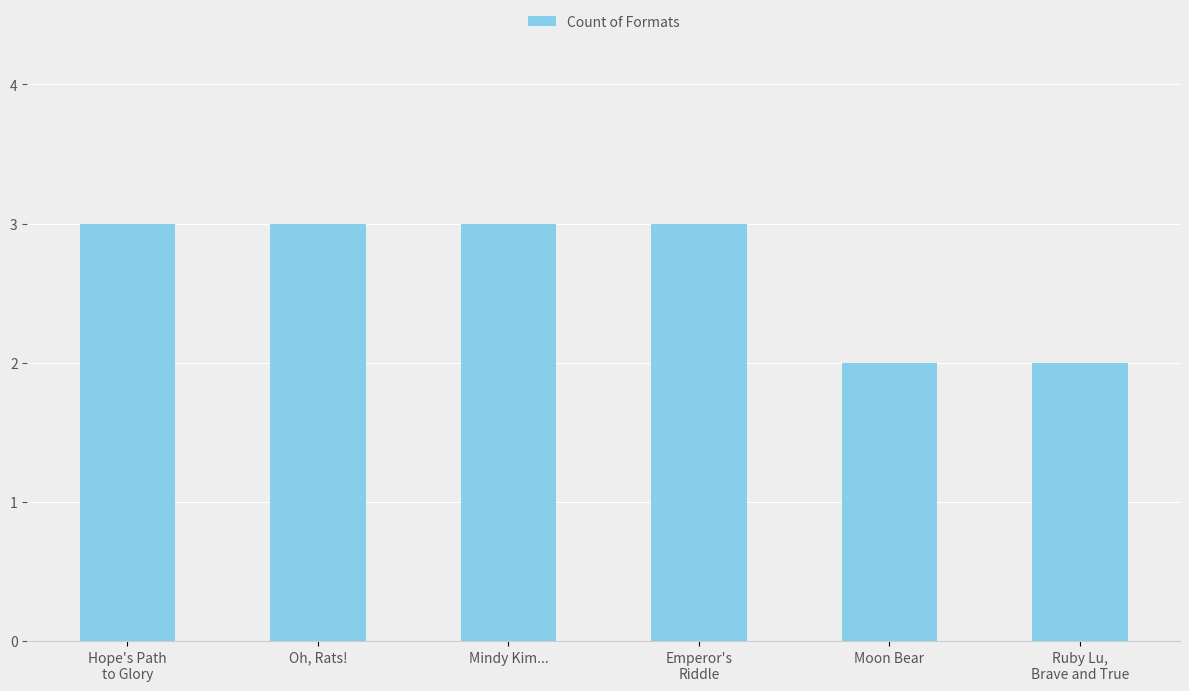

What is the value of the 2nd bar from the left?

3